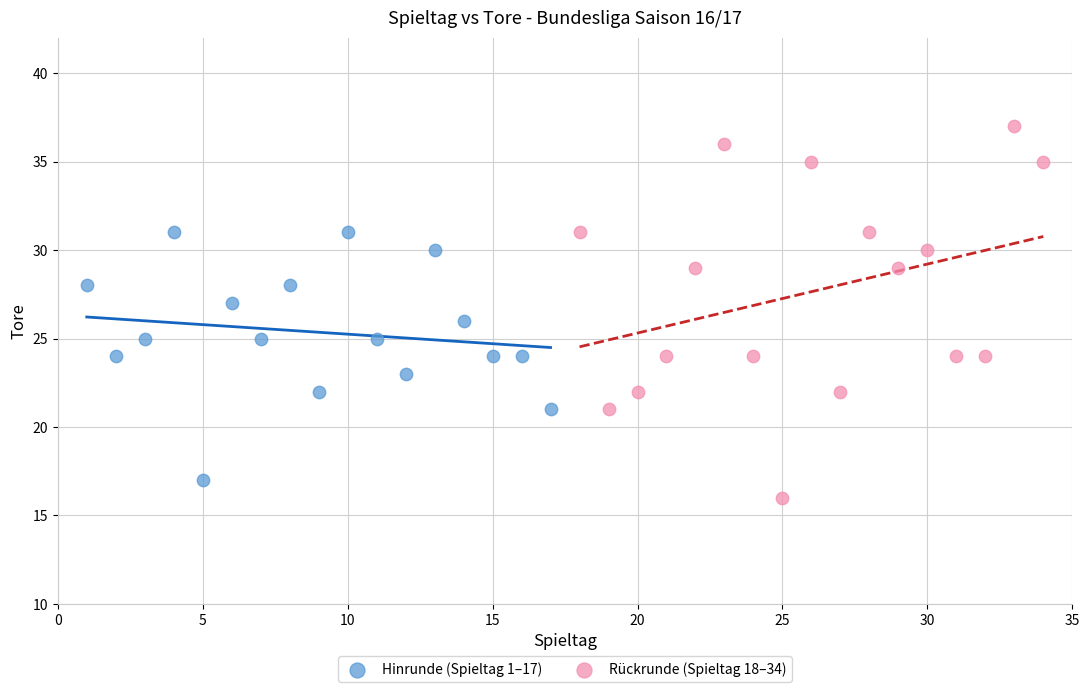

Which series reaches the maximum Y coordinate?

Rückrunde (Spieltag 18–34)